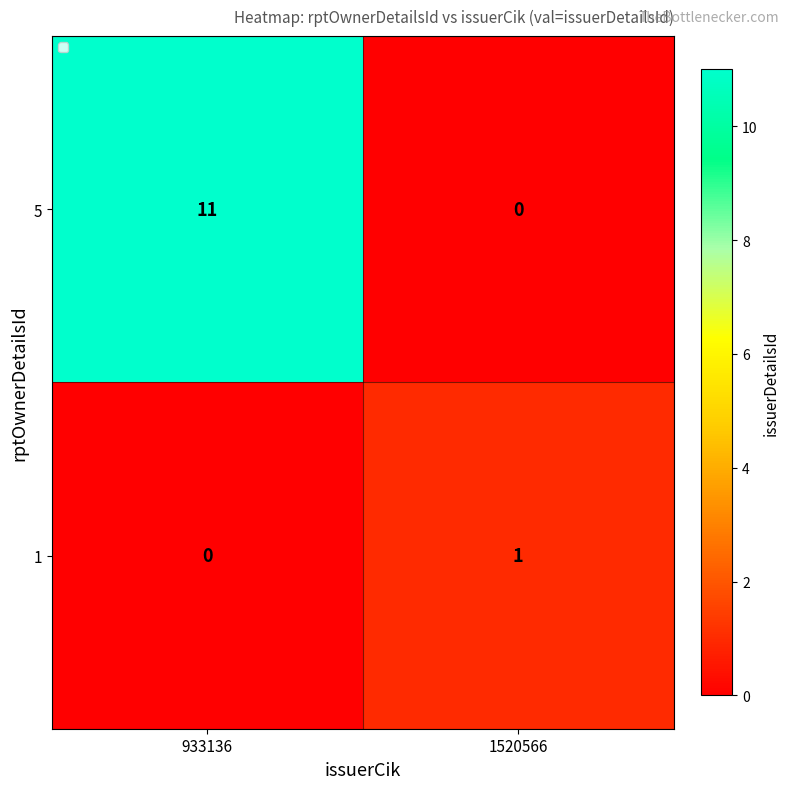

Which series changed the most between 933136 and 1520566?

5